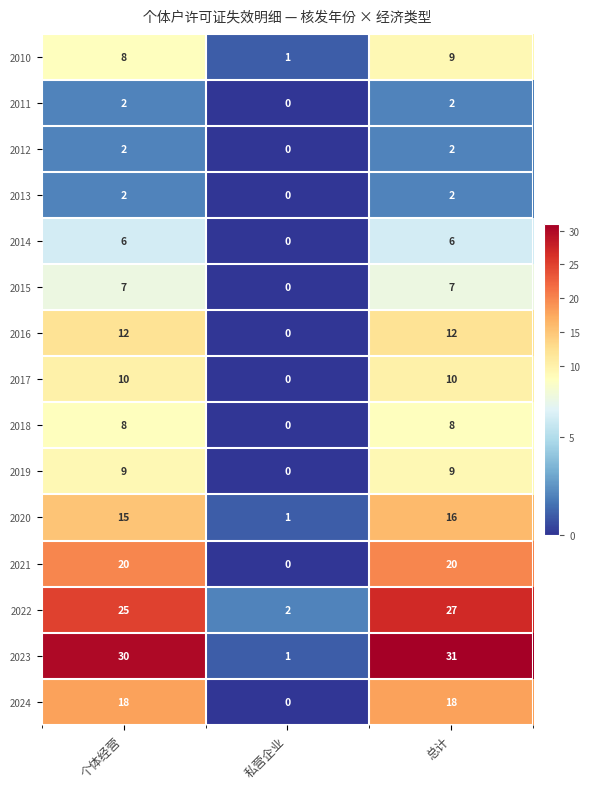

What is the average value of the 2017 series?

7